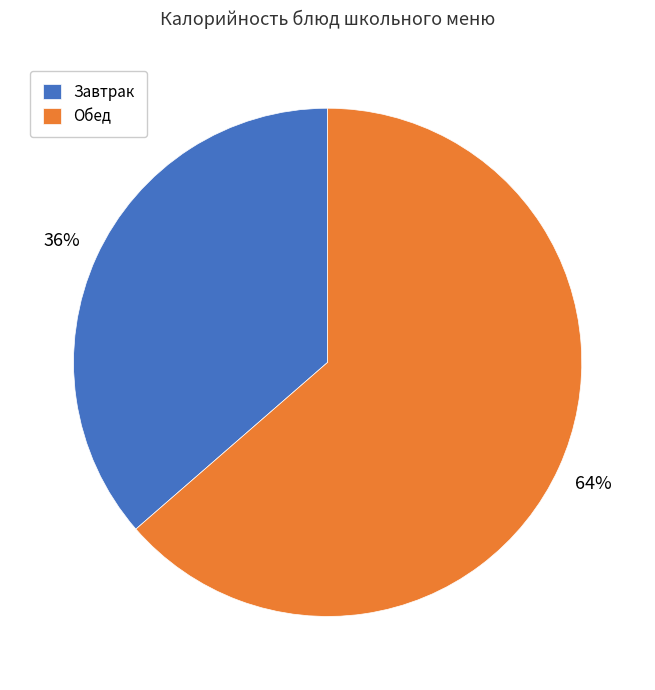

To the nearest percent, what portion does Завтрак represent?

36%